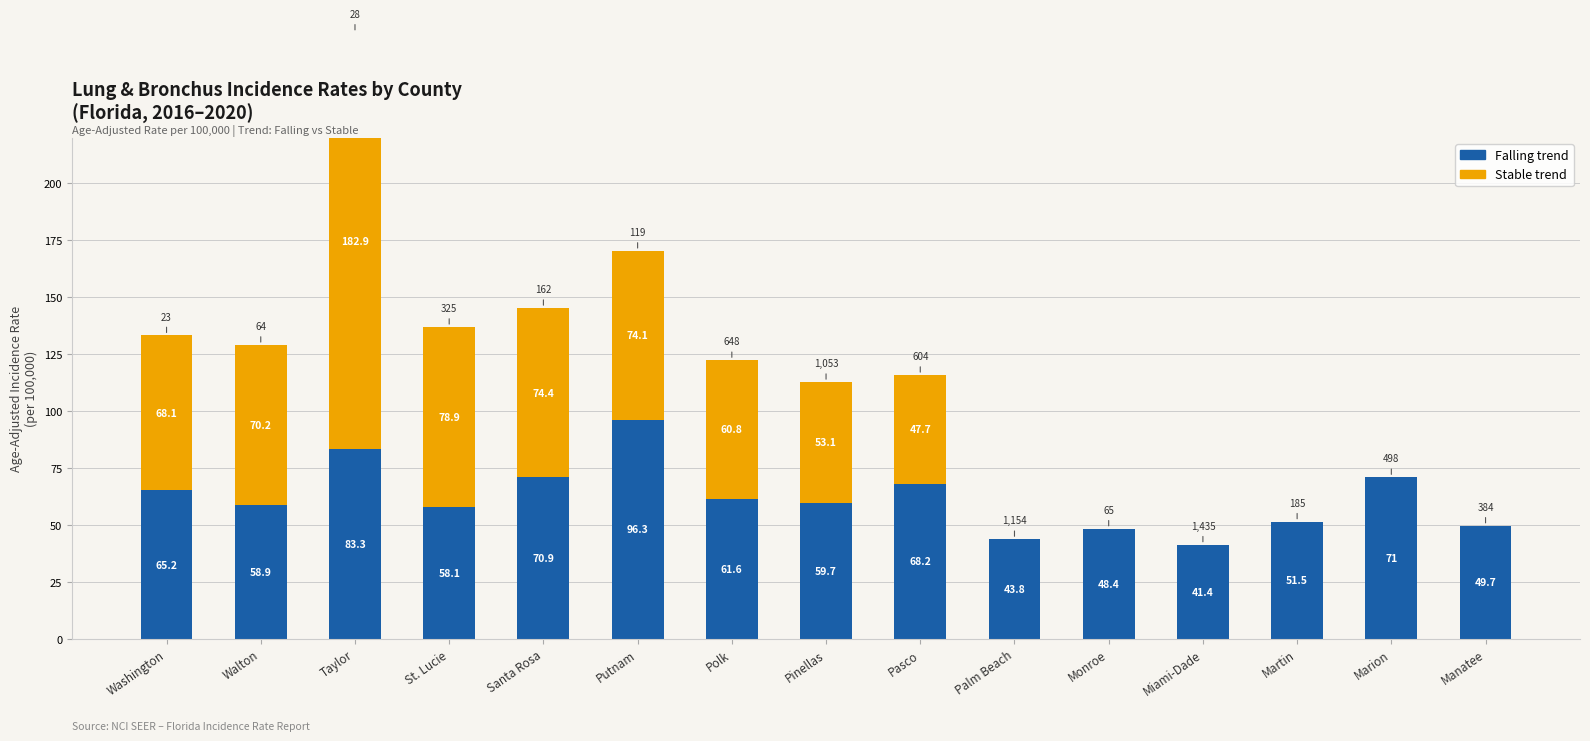

At which category does the chart reach its peak across all series?

Taylor